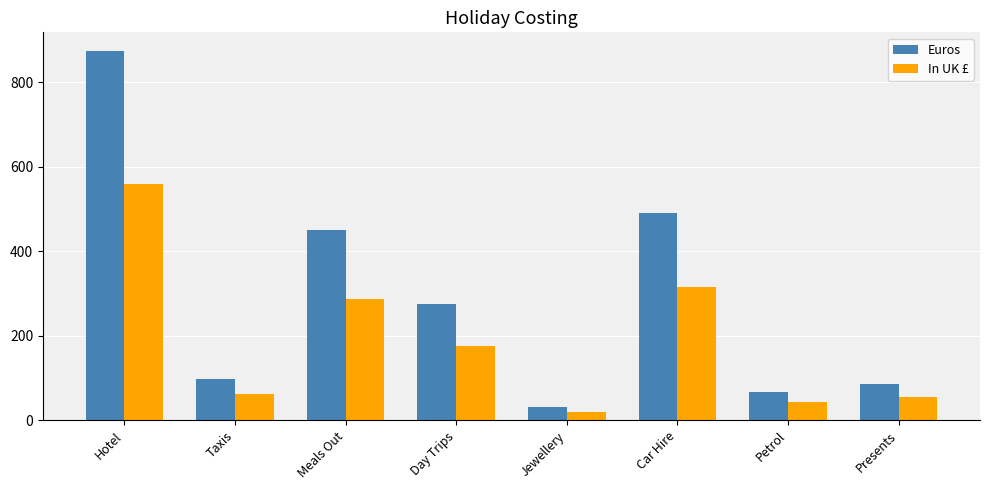

Which series has the widest spread of values?

Euros